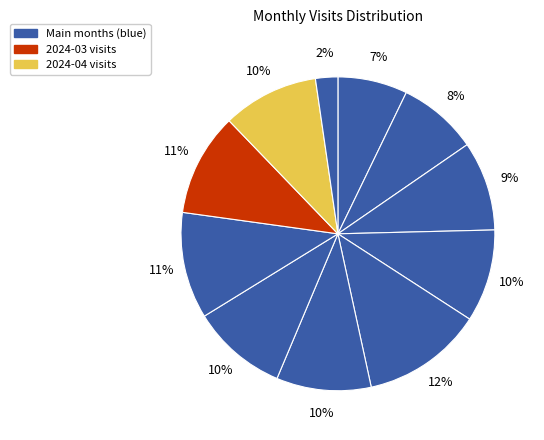

Count the number of slices in the pie.

11